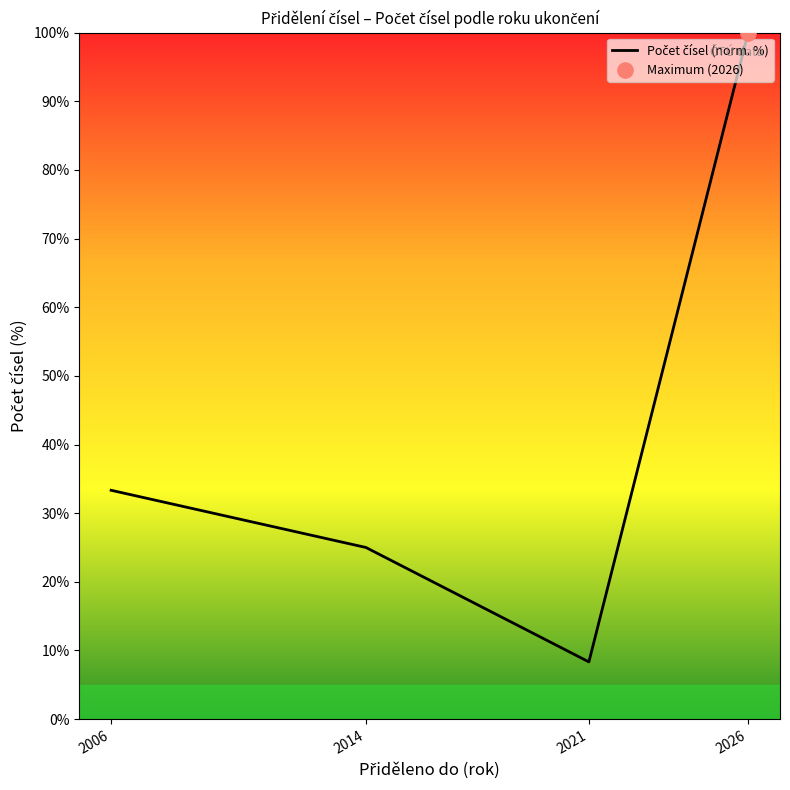

Between 2021 and 2026, which is larger?

2026